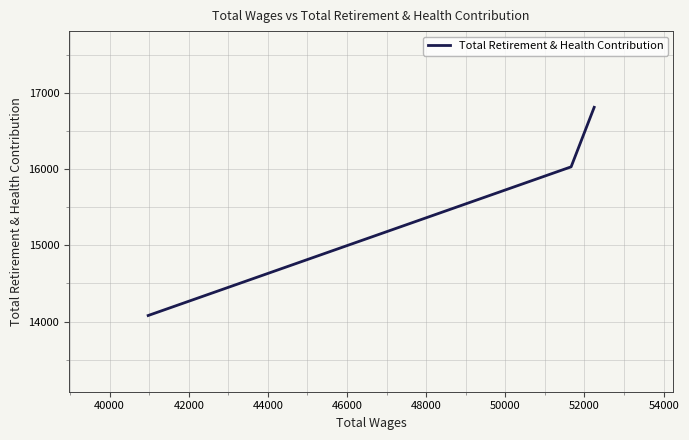

True or false: the data shows 9039 at 42000.

False